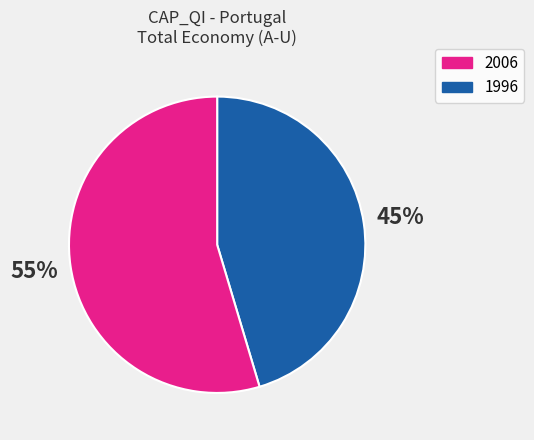

To the nearest percent, what is the average slice percentage?

50%